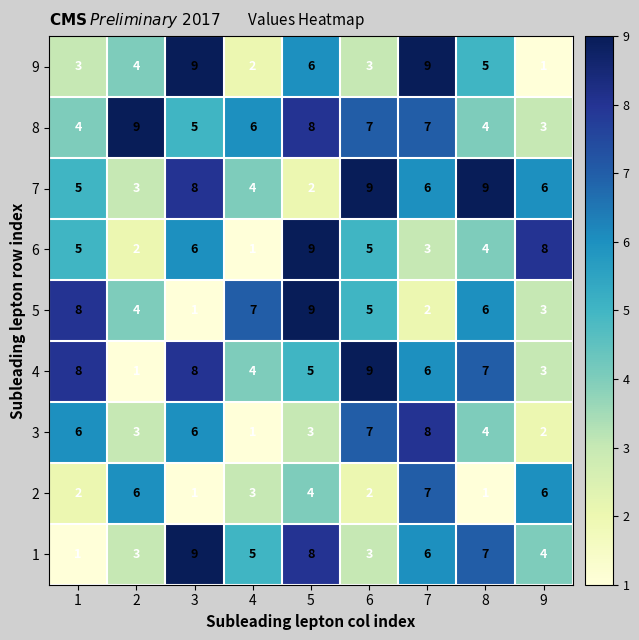

The 1 series shows 5 at 4. True or false?

True